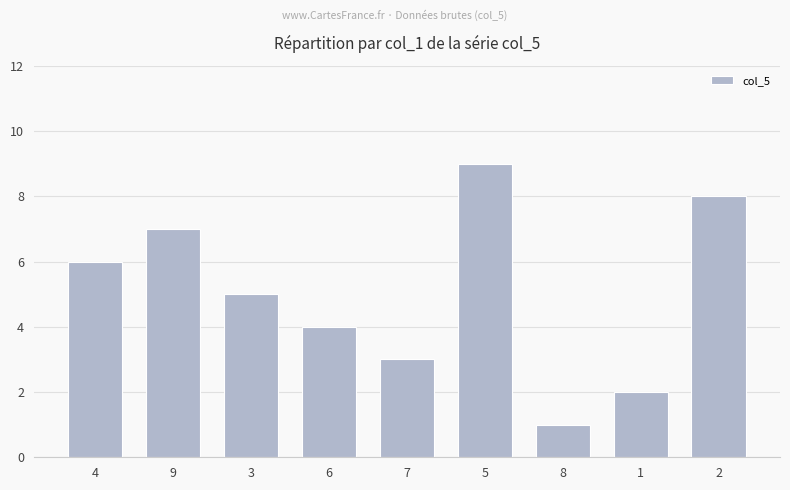

Rank the categories by value from highest to lowest.

5, 2, 9, 4, 3, 6, 7, 1, 8